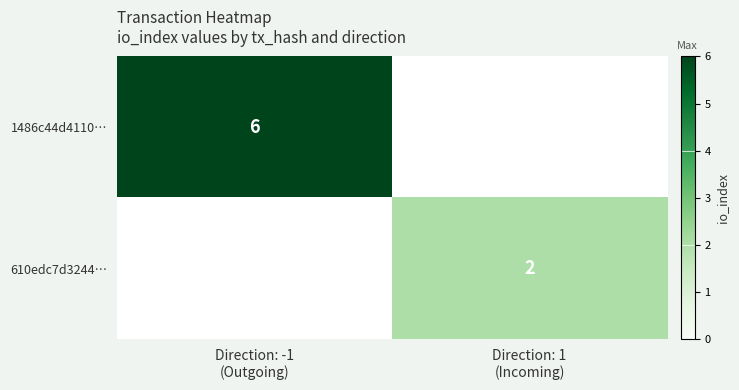

Rank the categories by 610edc7d3244… value from highest to lowest.

Direction: -1 (Outgoing), Direction: 1 (Incoming)